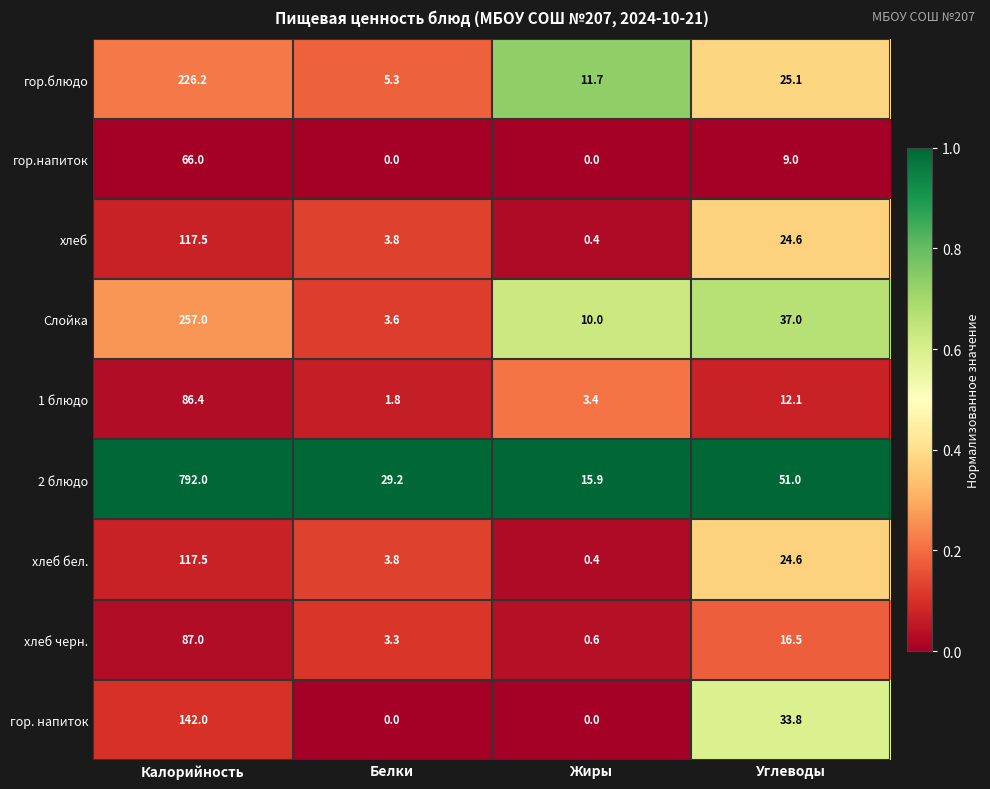

Which category has the highest value across all series?

Калорийность